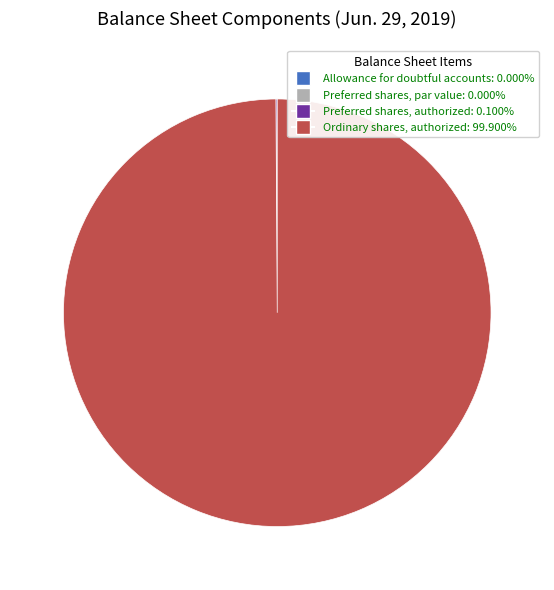

Is there any slice that represents more than half of the pie?

Yes